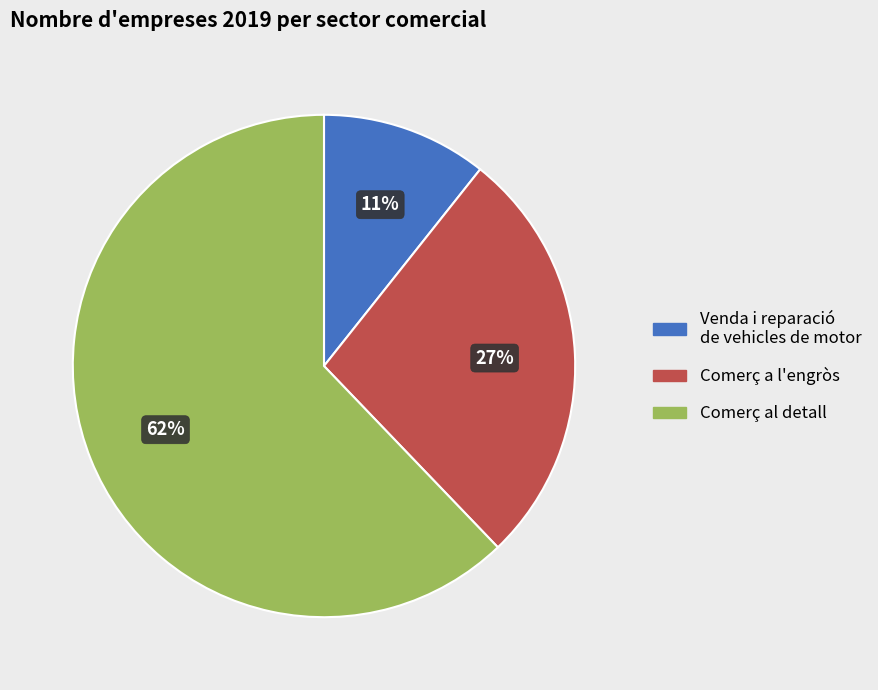

True or false: Comerç al detall accounts for 42% of the total.

False